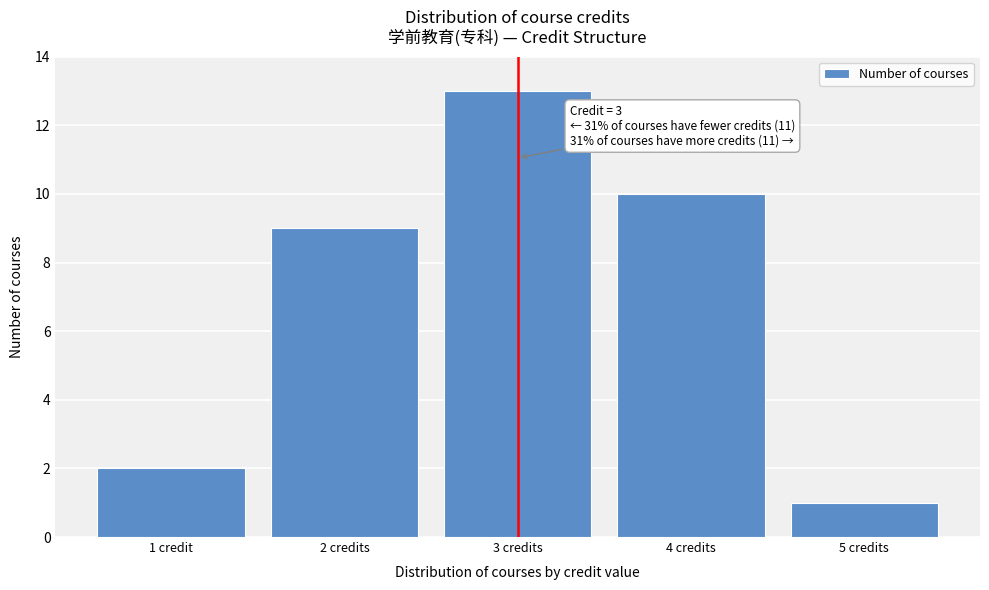

Reading left to right, extract all data points from this chart.

2	9	13	10	1